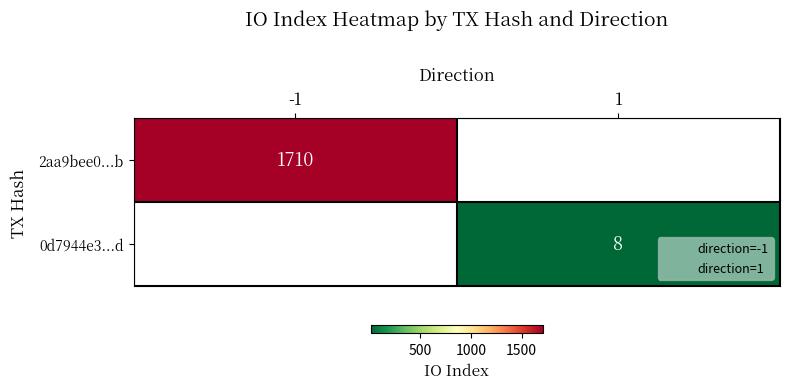

True or false: 2aa9bee0...b has a value of 732.4 at -1.

False